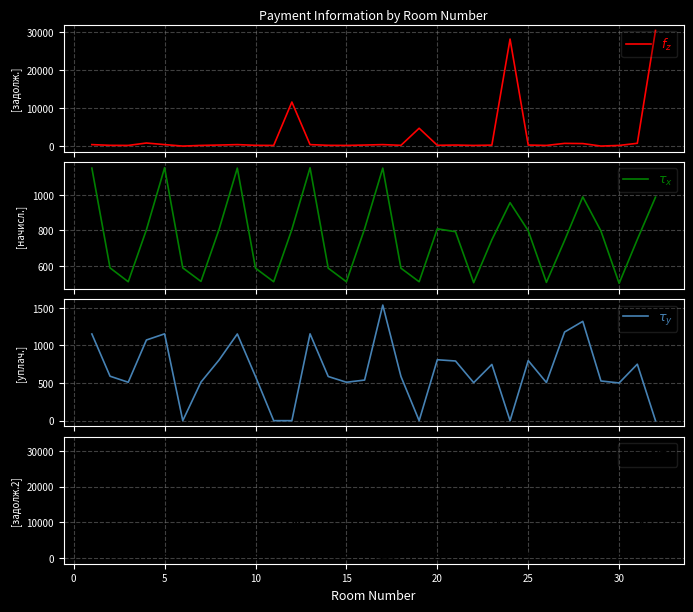

True or false: $\tau_z$ has a value of 384.2 at 5.

True